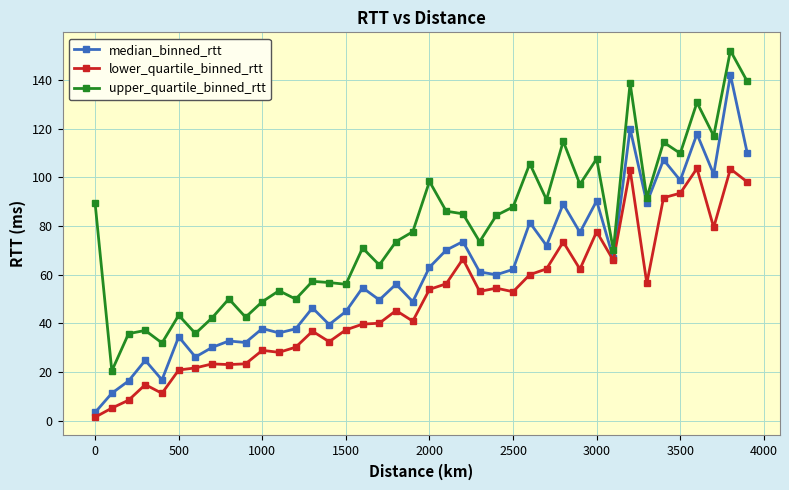

Rank the series by their average value, from lowest to highest.

lower_quartile_binned_rtt, median_binned_rtt, upper_quartile_binned_rtt